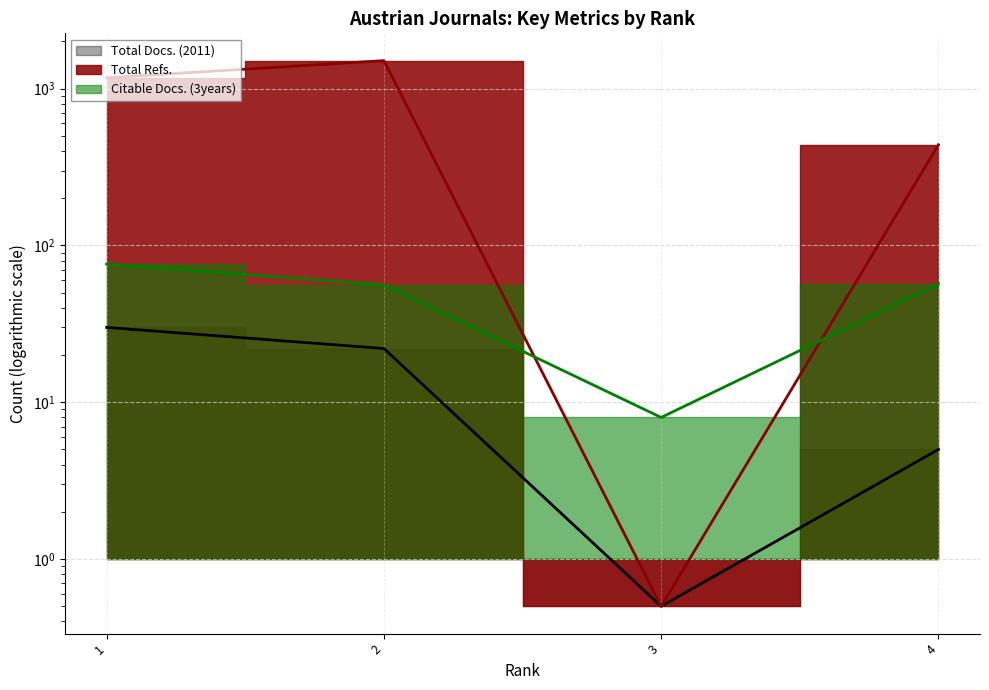

Does the chart display data point markers on the line(s)?

No